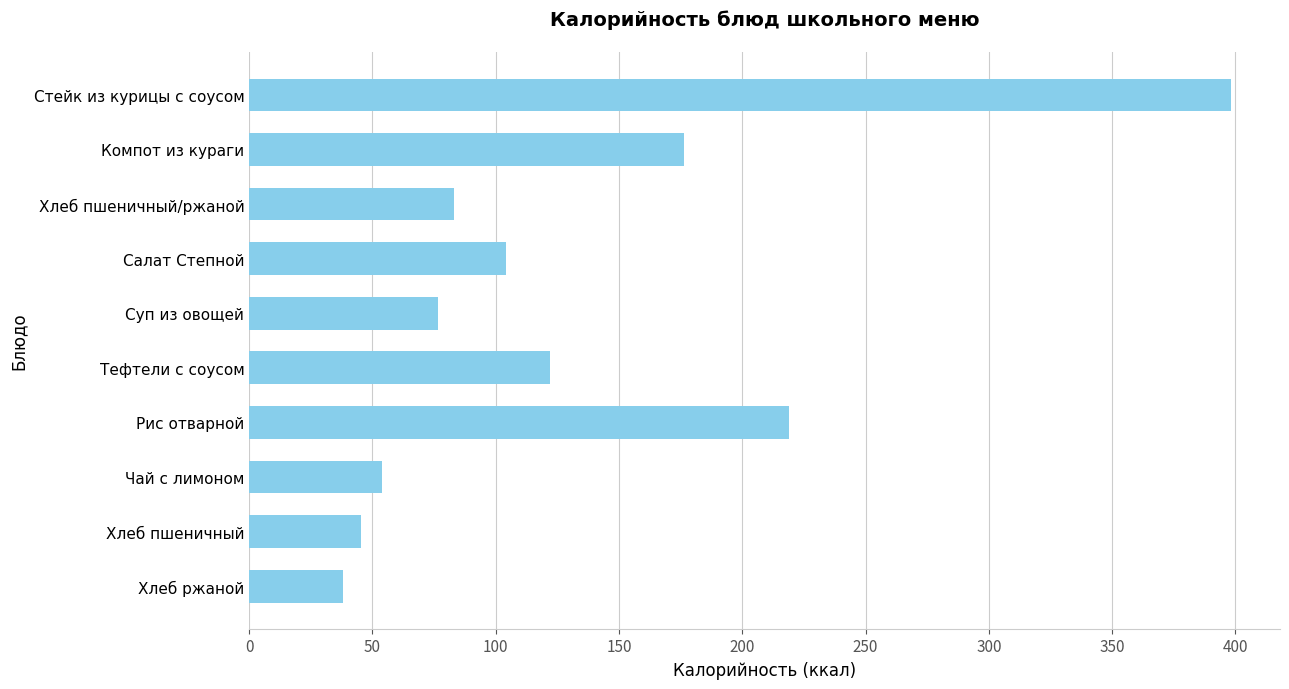

Approximately how many times larger is the value at Чай с лимоном compared to Компот из кураги?

0.3